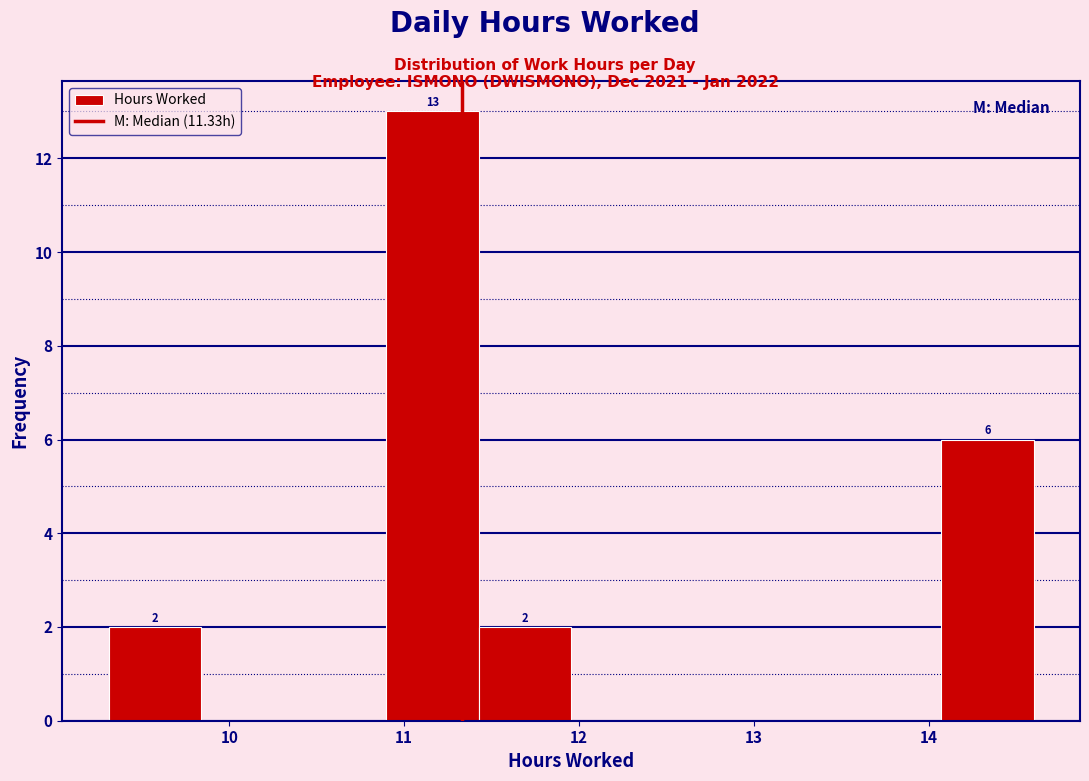

Over which range of the x-axis is the bar tallest?

10.9 to 11.4